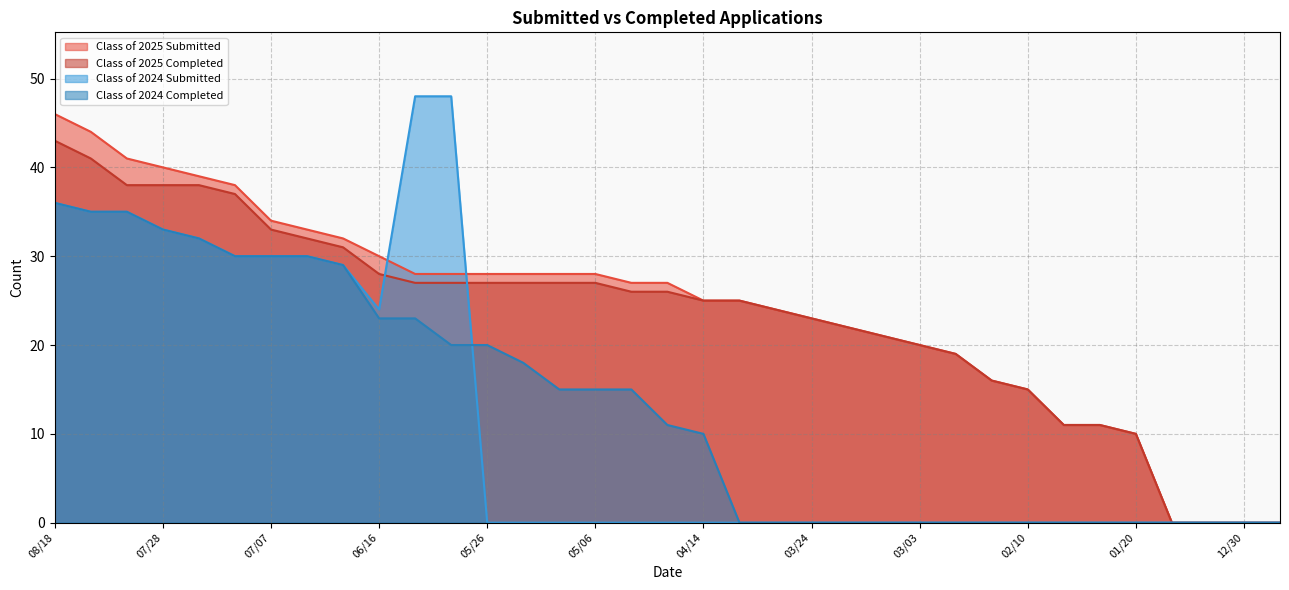

Reading left to right, extract all data points from this chart.

Class of 2025 Submitted: 08/18=46	08/11=44	08/04=41	07/28=40	07/21=39	07/14=38	07/07=34	06/30=33	06/21=32	06/16=30	06/09=28	06/02=28	05/26=28	05/19=28	05/12=28	05/06=28	04/28=27	04/21=27	04/14=25	04/07=25	03/31=24	03/24=23	03/17=22	03/10=21	03/03=20	02/24=19	02/18=16	02/10=15	02/03=11	01/27=11	01/20=10	01/14=0	01/06=0	12/30=0	12/23=0
Class of 2025 Completed: 08/18=43	08/11=41	08/04=38	07/28=38	07/21=38	07/14=37	07/07=33	06/30=32	06/21=31	06/16=28	06/09=27	06/02=27	05/26=27	05/19=27	05/12=27	05/06=27	04/28=26	04/21=26	04/14=25	04/07=25	03/31=24	03/24=23	03/17=22	03/10=21	03/03=20	02/24=19	02/18=16	02/10=15	02/03=11	01/27=11	01/20=10	01/14=0	01/06=0	12/30=0	12/23=0
Class of 2024 Submitted: 08/18=36	08/11=35	08/04=35	07/28=33	07/21=32	07/14=30	07/07=30	06/30=30	06/21=29	06/16=24	06/09=48	06/02=48	05/26=0	05/19=0	05/12=0	05/06=0	04/28=0	04/21=0	04/14=0	04/07=0	03/31=0	03/24=0	03/17=0	03/10=0	03/03=0	02/24=0	02/18=0	02/10=0	02/03=0	01/27=0	01/20=0	01/14=0	01/06=0	12/30=0	12/23=0
Class of 2024 Completed: 08/18=36	08/11=35	08/04=35	07/28=33	07/21=32	07/14=30	07/07=30	06/30=30	06/21=29	06/16=23	06/09=23	06/02=20	05/26=20	05/19=18	05/12=15	05/06=15	04/28=15	04/21=11	04/14=10	04/07=0	03/31=0	03/24=0	03/17=0	03/10=0	03/03=0	02/24=0	02/18=0	02/10=0	02/03=0	01/27=0	01/20=0	01/14=0	01/06=0	12/30=0	12/23=0